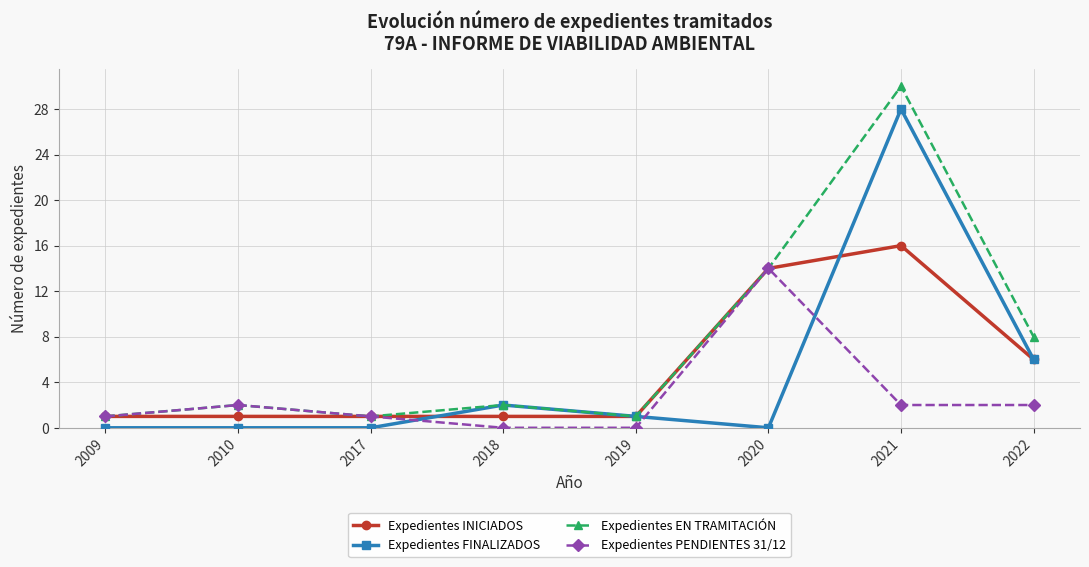

Between 2009 and 2021, which series saw the biggest shift?

Expedientes EN TRAMITACIÓN